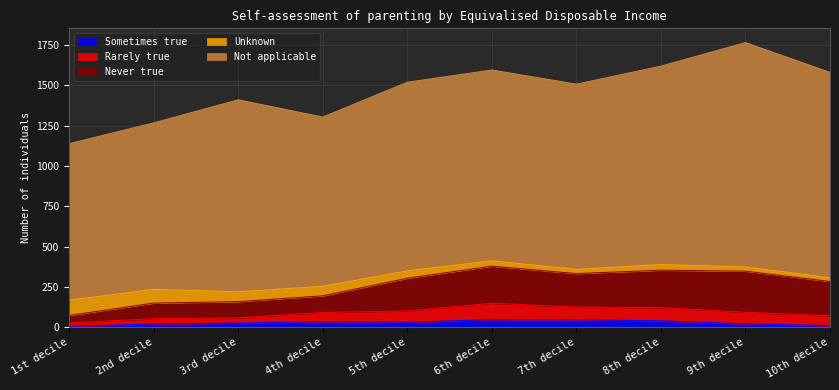

True or false: Rarely true and Not applicable intersect in this chart.

False